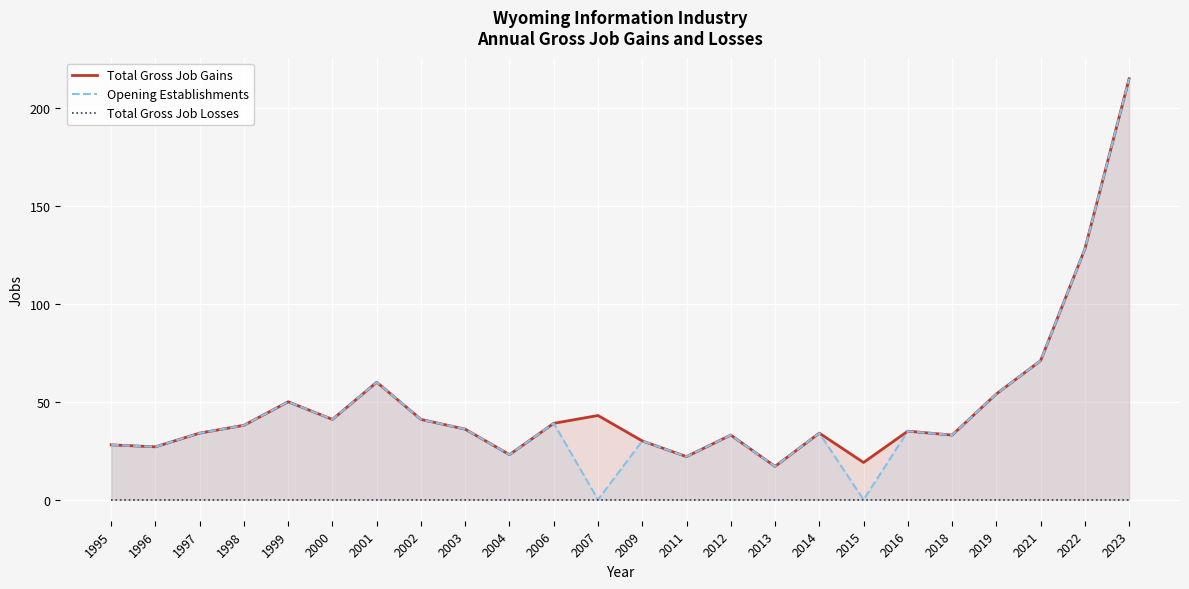

What are all the series names shown in the legend?

Total Gross Job Gains, Opening Establishments, Total Gross Job Losses